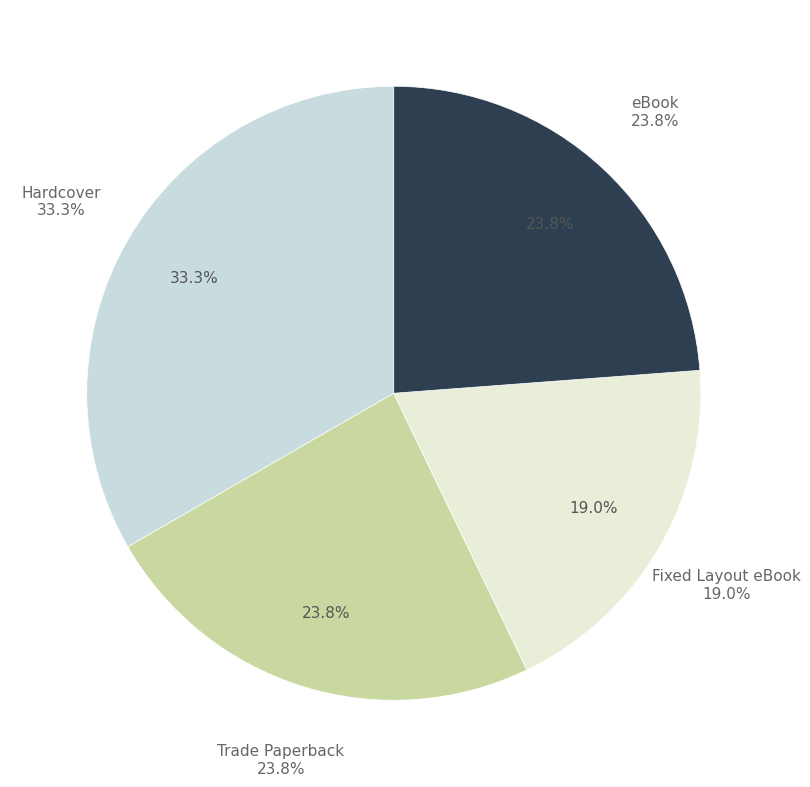

Approximately how many times larger is the value at Trade Paperback compared to eBook?

1.0